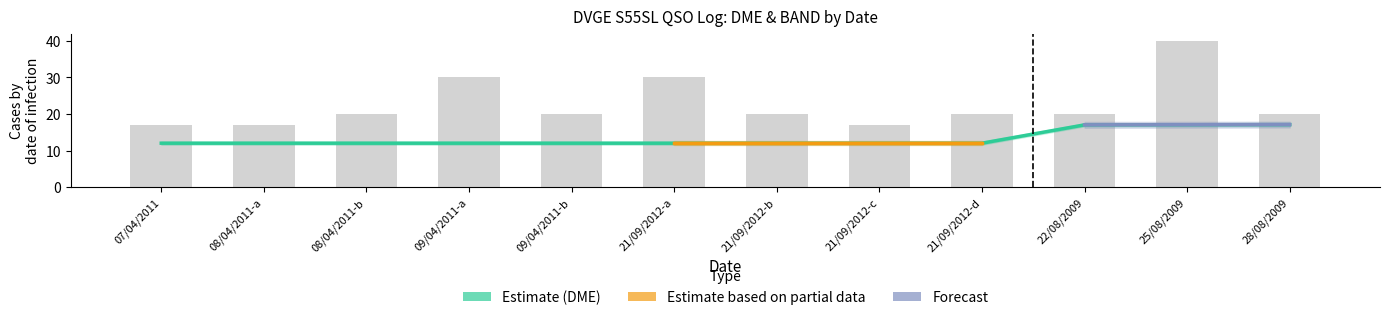

The DME series shows 12.0 at 21/09/2012-d. True or false?

True